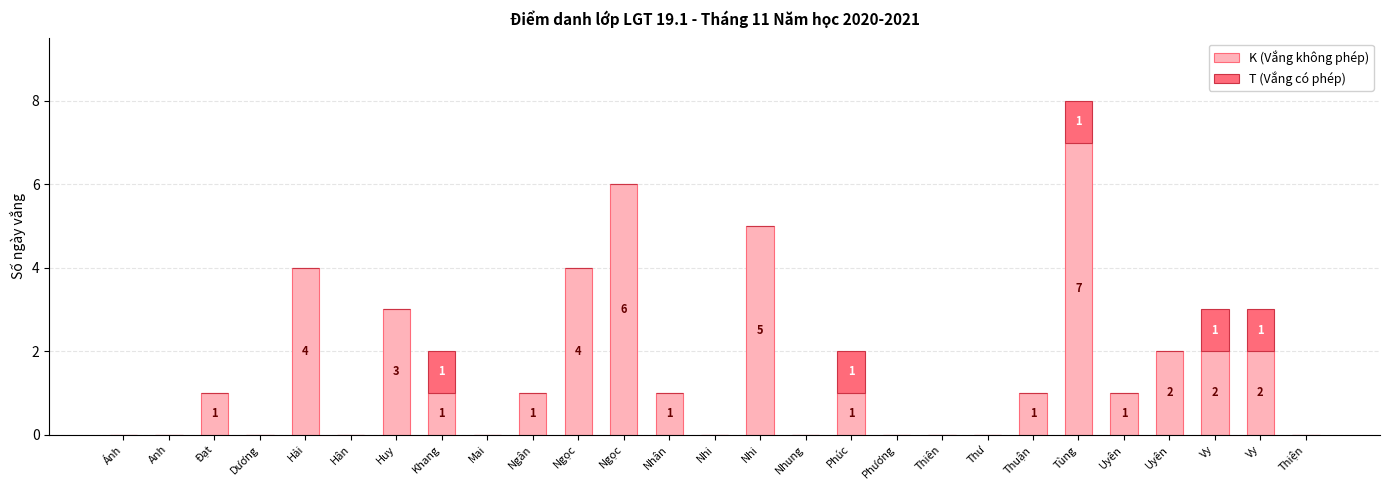

List the labels in order of K (Vắng không phép) value, smallest first.

Ánh, Anh, Dương, Hân, Mai, Nhi, Nhung, Phương, Thiên, Thư, Thiện, Đạt, Khang, Ngân, Nhân, Phúc, Thuận, Uyên, Uyên, Vy, Vy, Huy, Hải, Ngọc, Nhi, Ngọc, Tùng